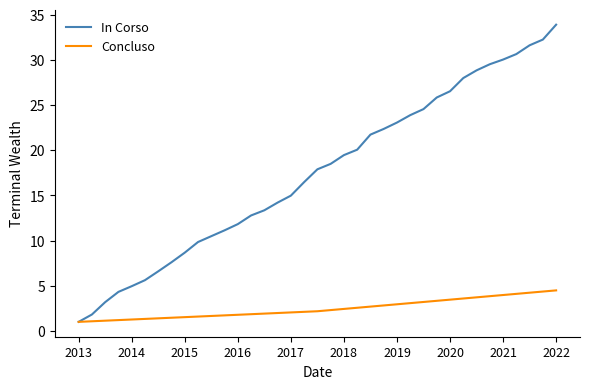

List the series in order of their overall mean, highest first.

In Corso, Concluso